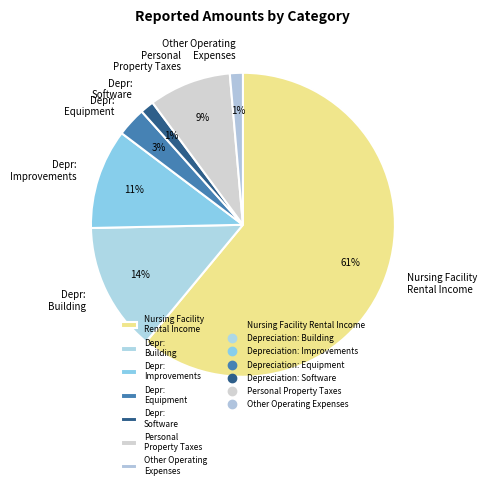

Which category has the biggest portion of the pie?

Nursing Facility Rental Income